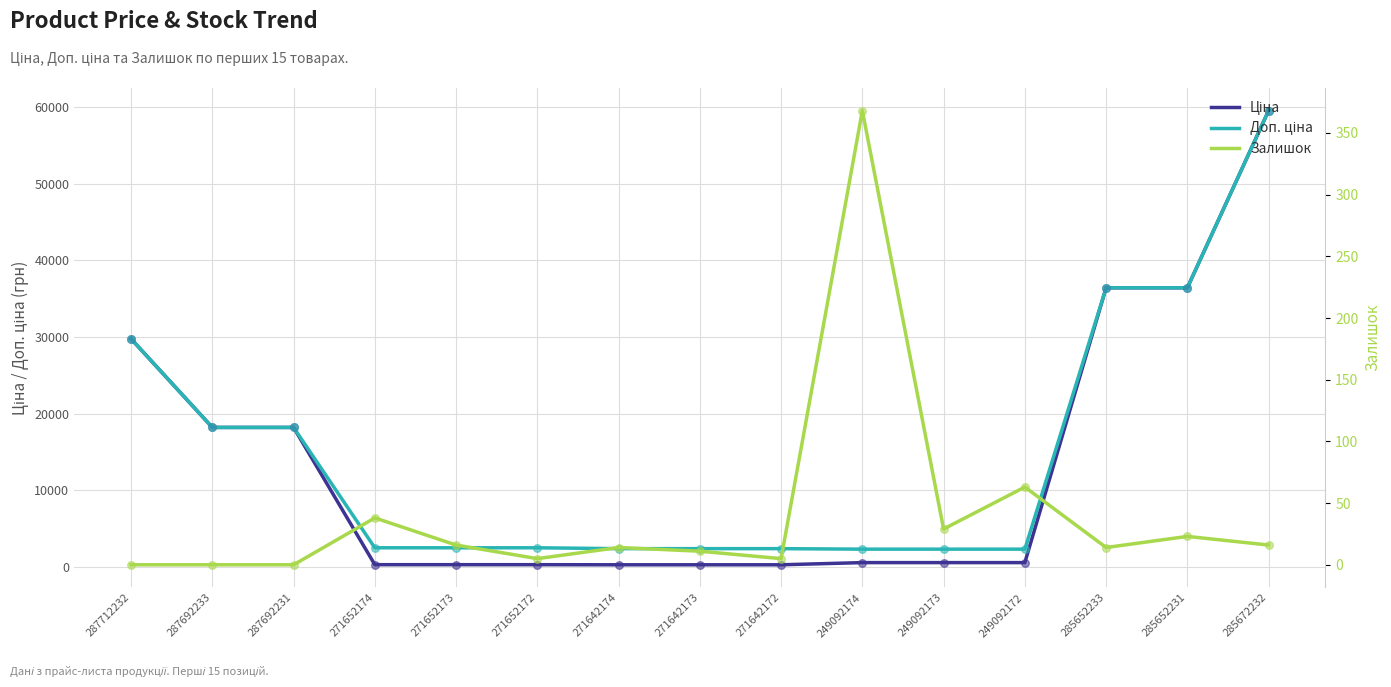

What is the total value across all series at 271642174?

2719.8